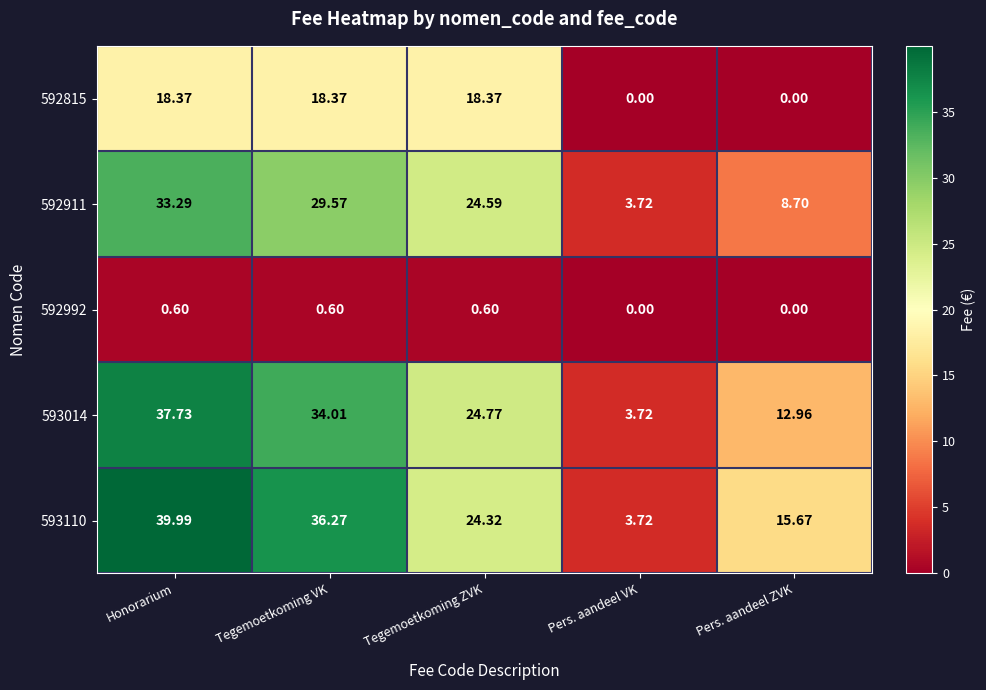

How many values in the 592815 series exceed 18?

3